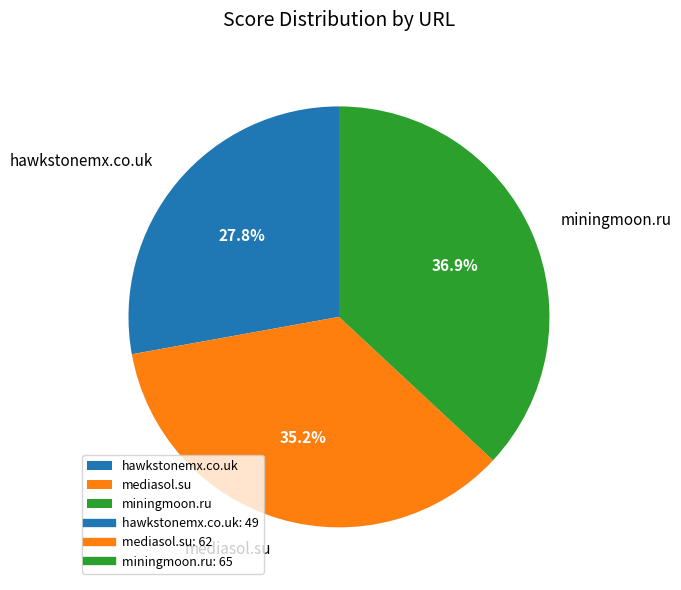

Which slice is the largest?

miningmoon.ru